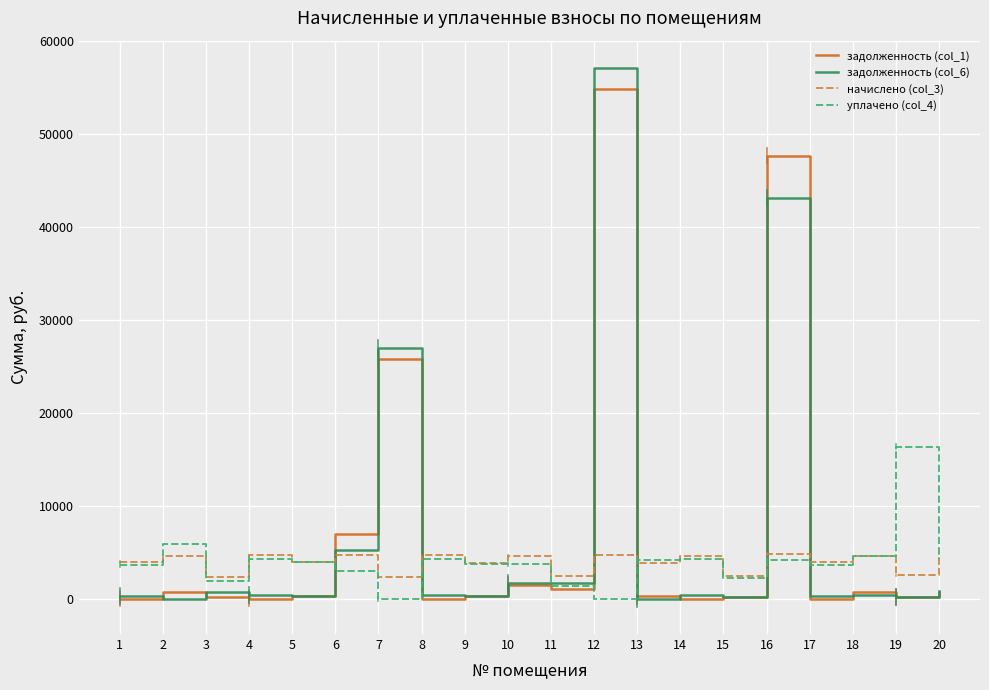

How many times do задолженность (col_6) and уплачено (col_4) cross each other?

6